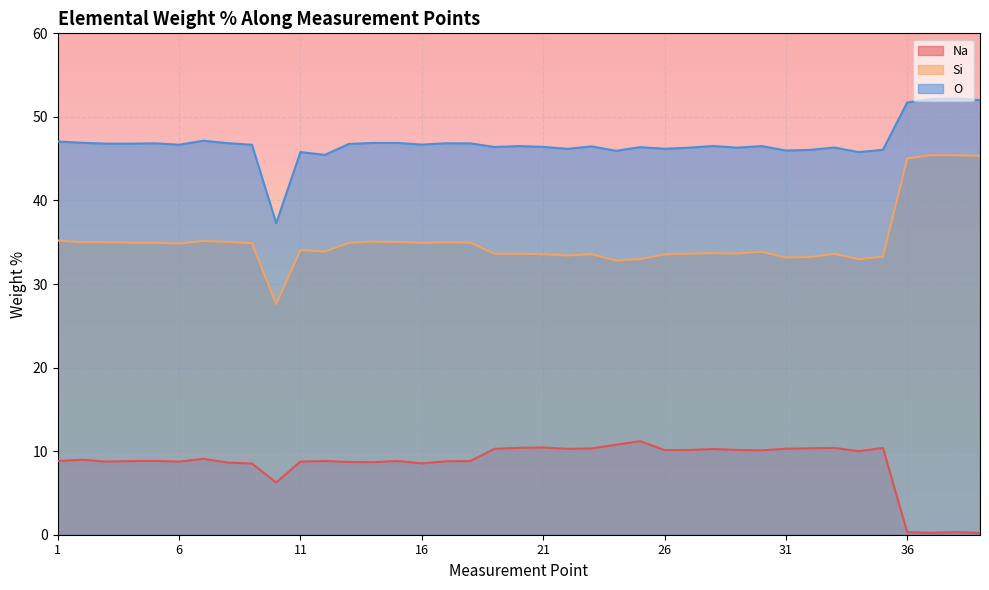

Is the value of Si at 27 greater than the value of Na at 32?

Yes